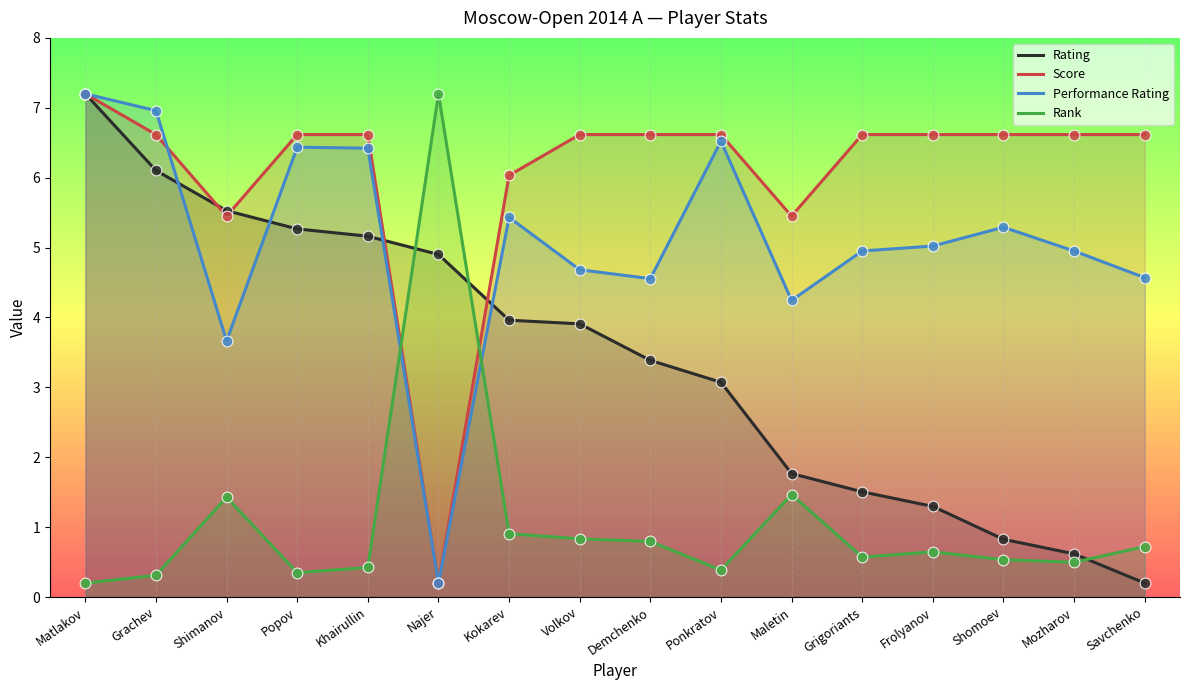

What are all the series names shown in the legend?

Rating, Score, Performance Rating, Rank